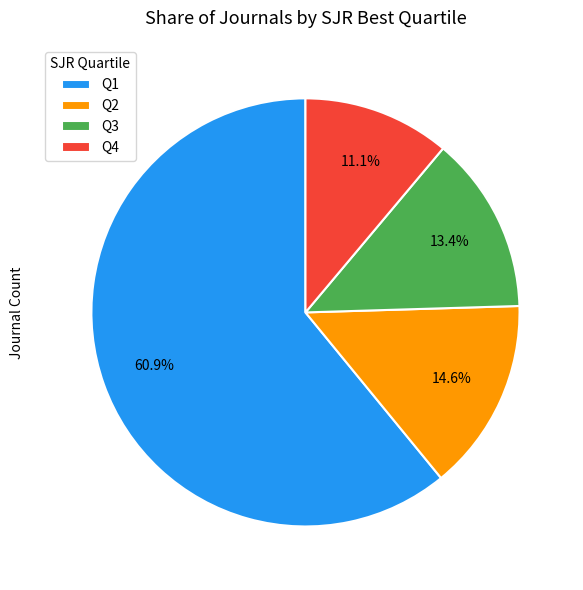

Which category has the smallest portion of the pie?

Q4